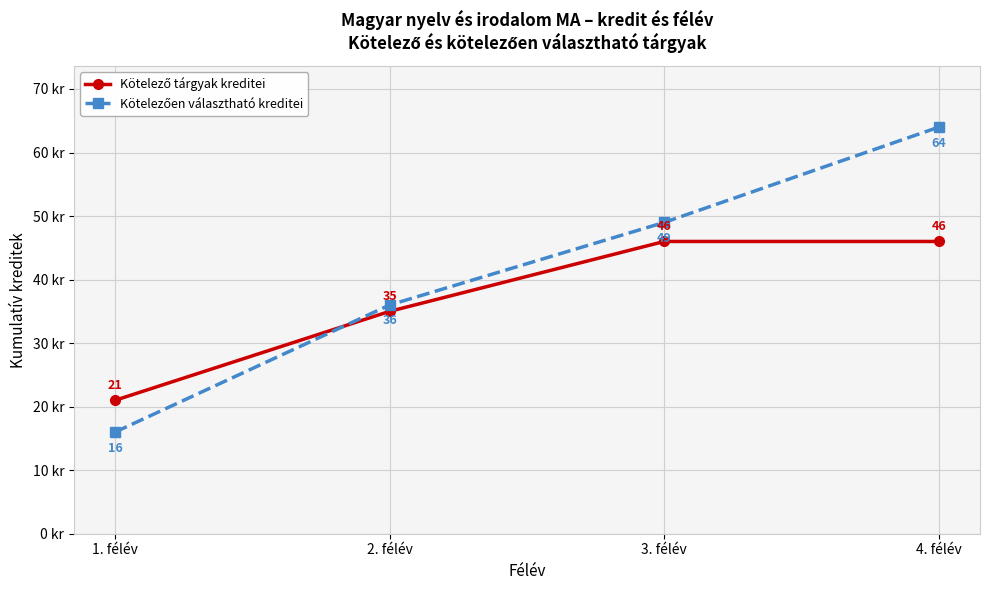

At which category is the sum across all series the highest?

4. félév